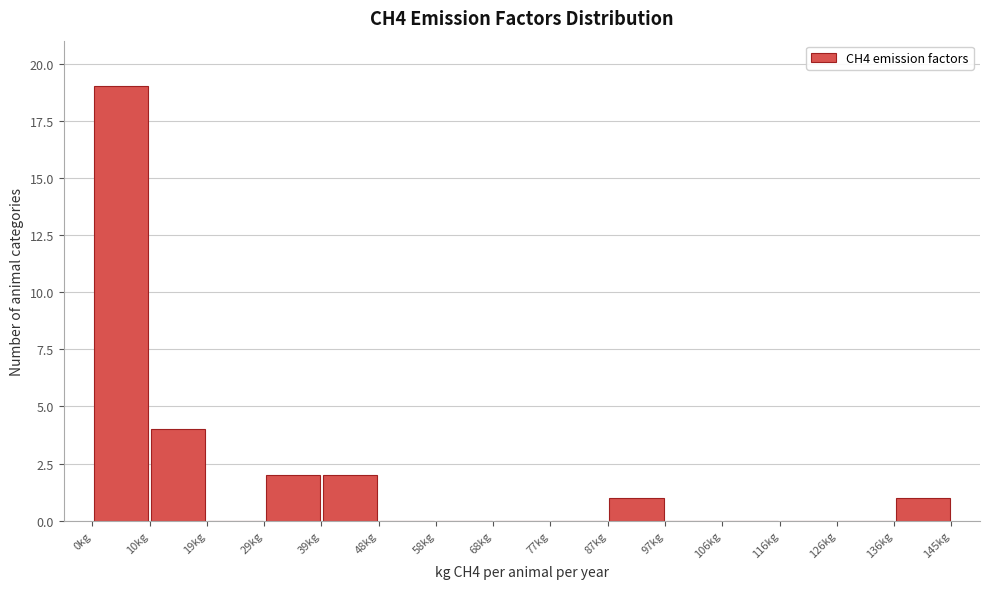

Reading left to right, list every bar in this chart as the range it spans on the x-axis followed by its height. Neither the bar edges nor the heights are printed on the chart, so give them approximately, as read against the axes.

0 to 10: 19
10 to 19: 4
19 to 29: 0
29 to 39: 2
39 to 48: 2
48 to 58: 0
58 to 68: 0
68 to 77: 0
77 to 87: 0
87 to 97: 1
97 to 106: 0
106 to 116: 0
116 to 126: 0
126 to 136: 0
136 to 145: 1